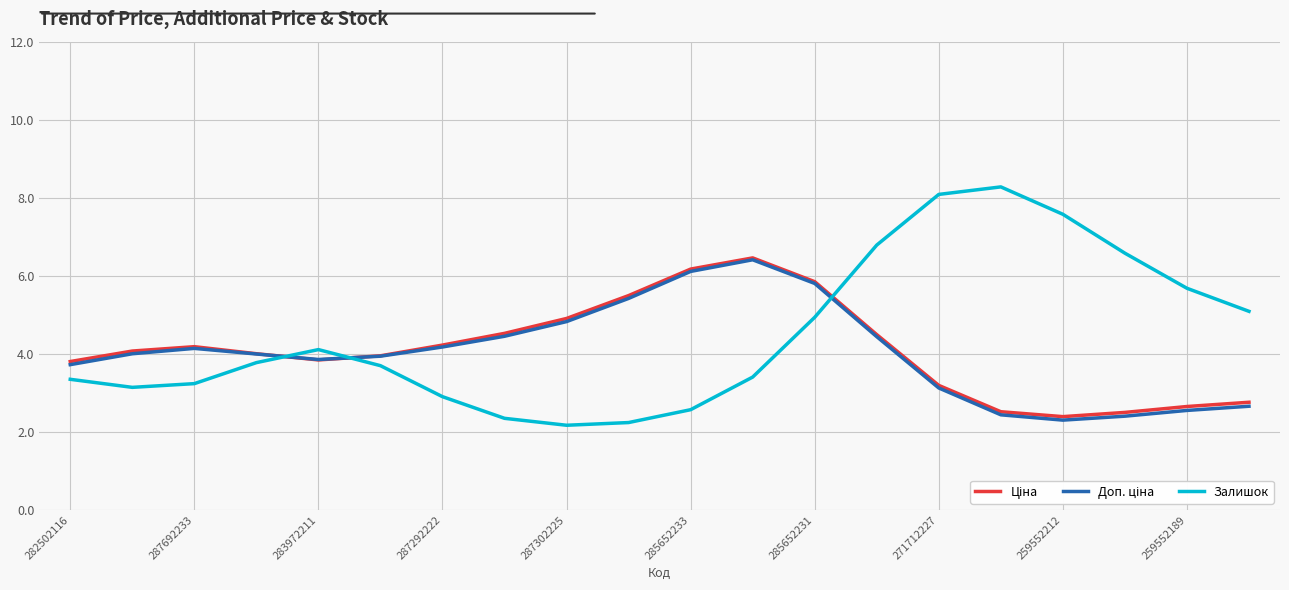

What is the maximum value shown in the chart?

8.3